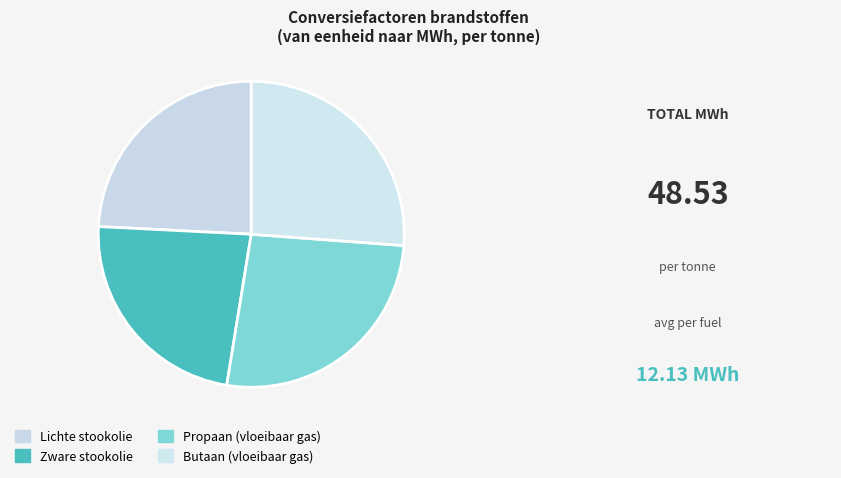

How much of the chart is everything except Butaan (vloeibaar gas)?

73.8%